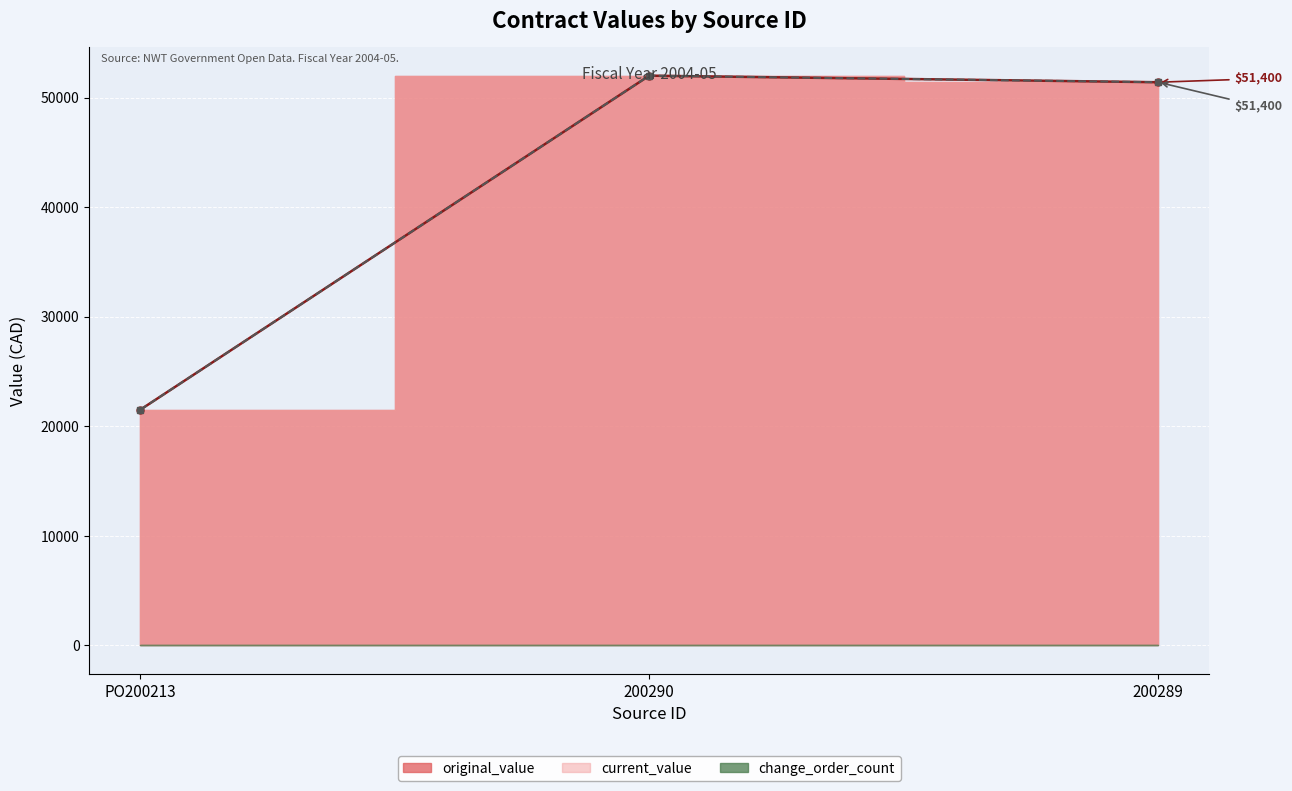

What is the difference between the current_value values at 200290 and 200289?

600